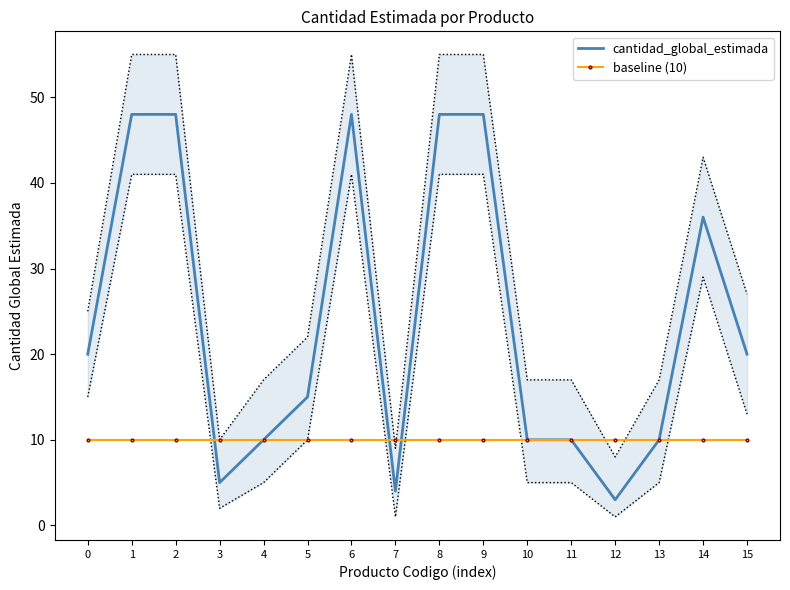

At which category is the sum across all series the highest?

1